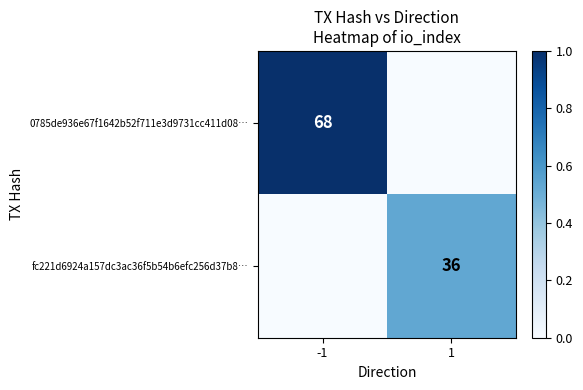

The value of fc221d6924a157dc3ac36f5b54b6efc256d37b8… at 1 is 36. True or false?

True